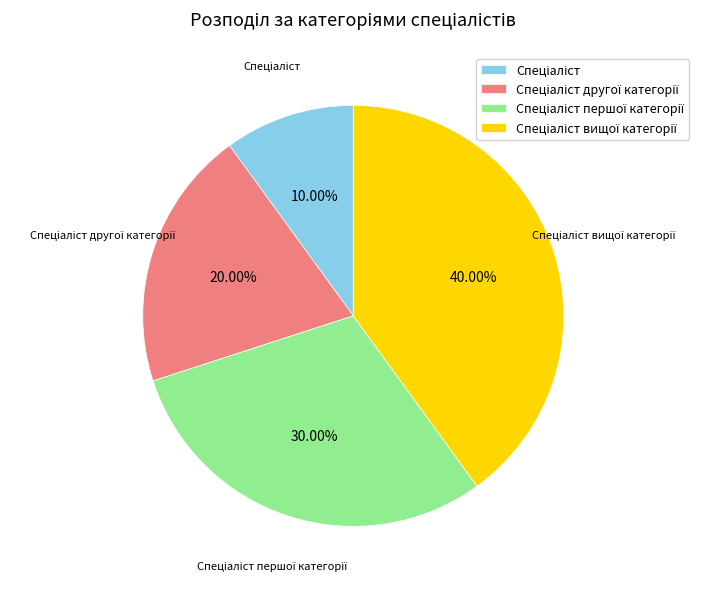

How many slices are in this pie chart?

4